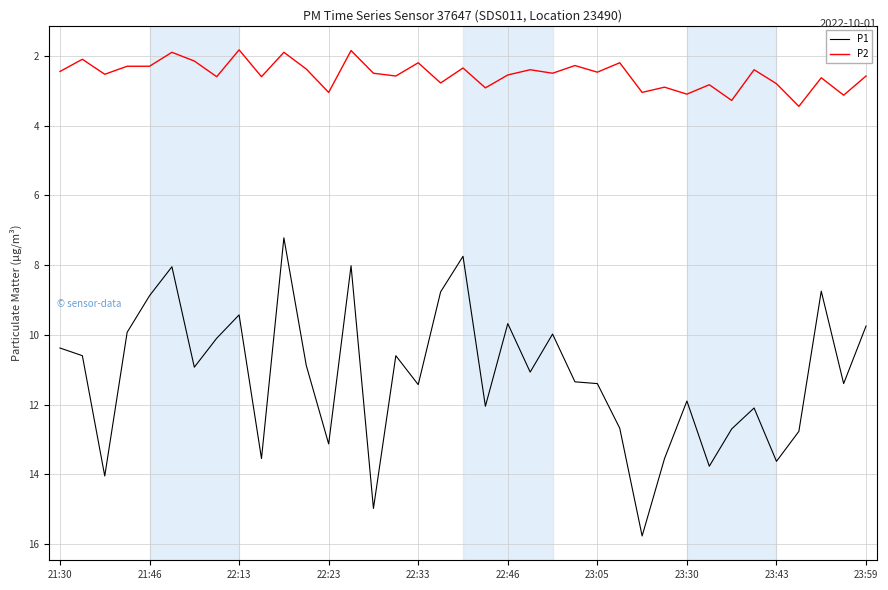

True or false: P2 and P1 intersect in this chart.

False